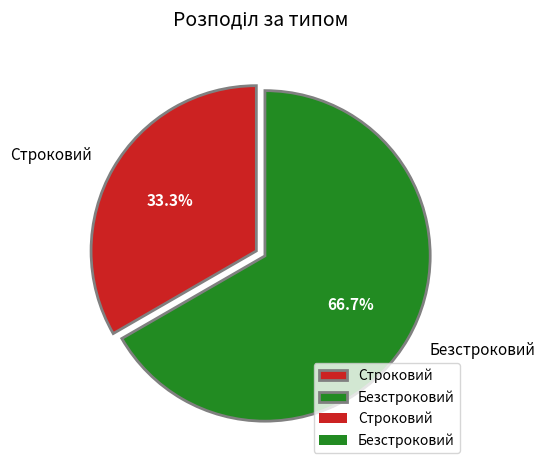

Which has a higher value, Безстроковий or Строковий?

Безстроковий